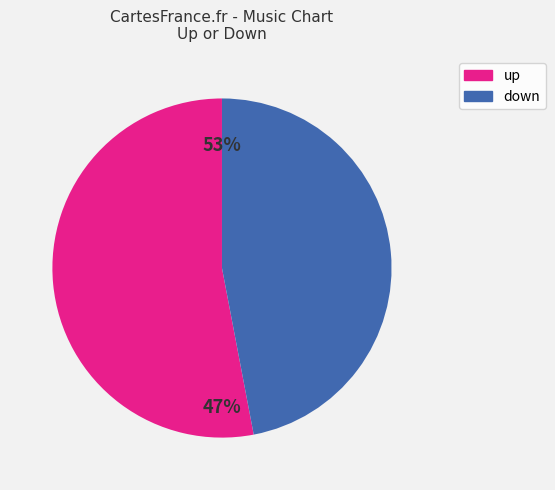

To the nearest percent, what is the average slice percentage?

50%